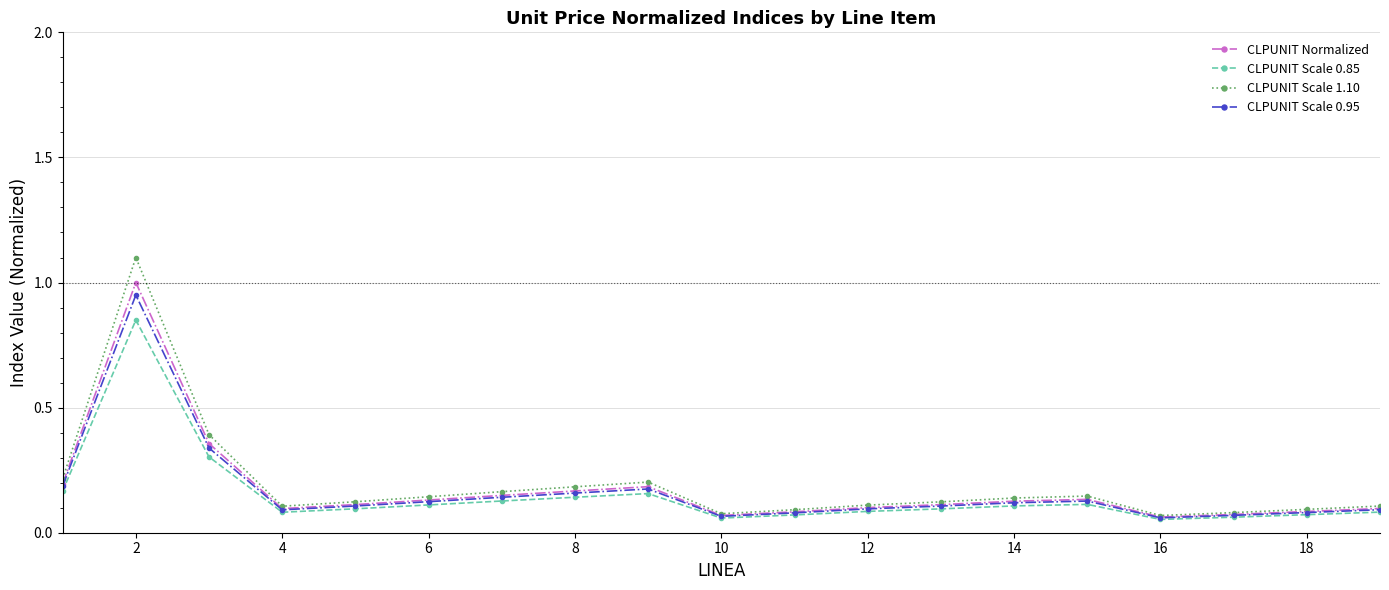

How many lines are shown in the chart?

4